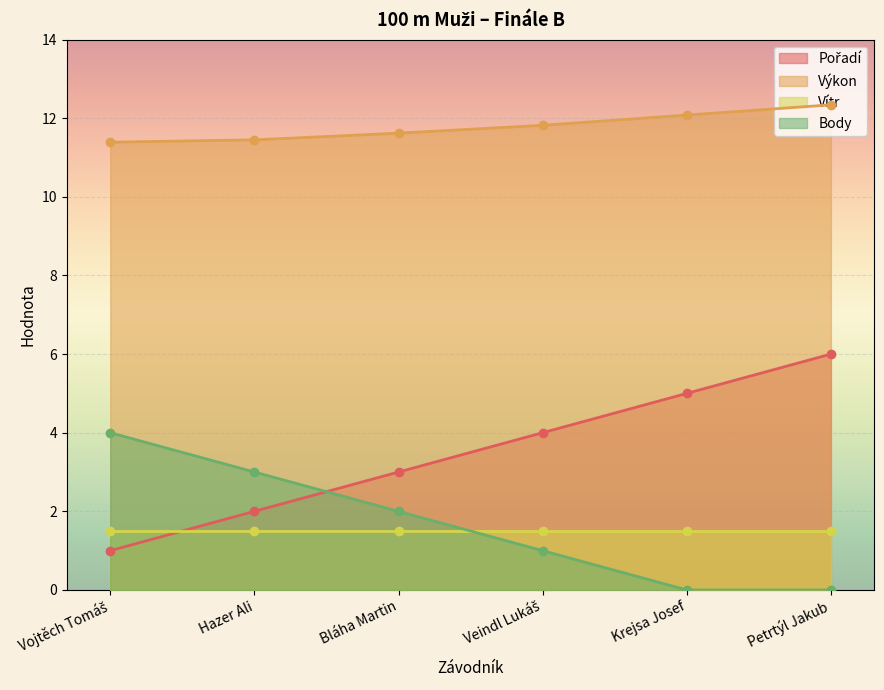

Is the value of Pořadí at Krejsa Josef greater than the value of Body at Hazer Ali?

Yes